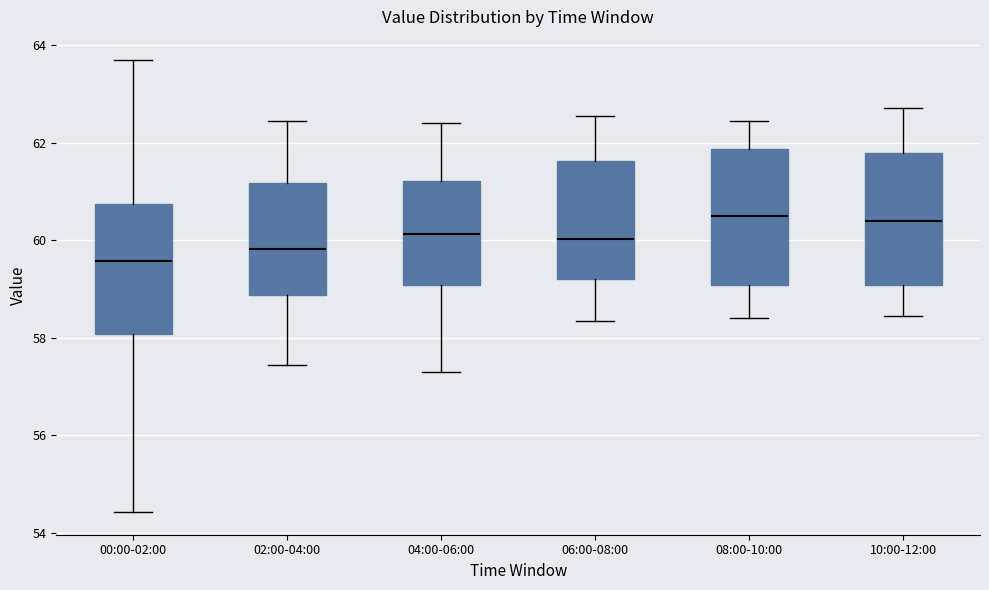

Where does the upper whisker of the box for 10:00-12:00 end on the y-axis? The values are not printed on the chart, so give them approximately, as read against the axis.

62.8